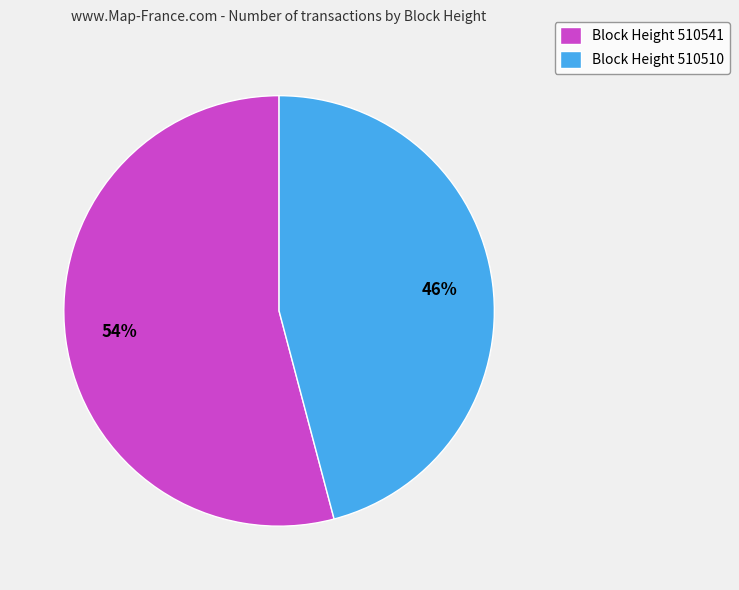

Is there a majority slice in this chart?

Yes